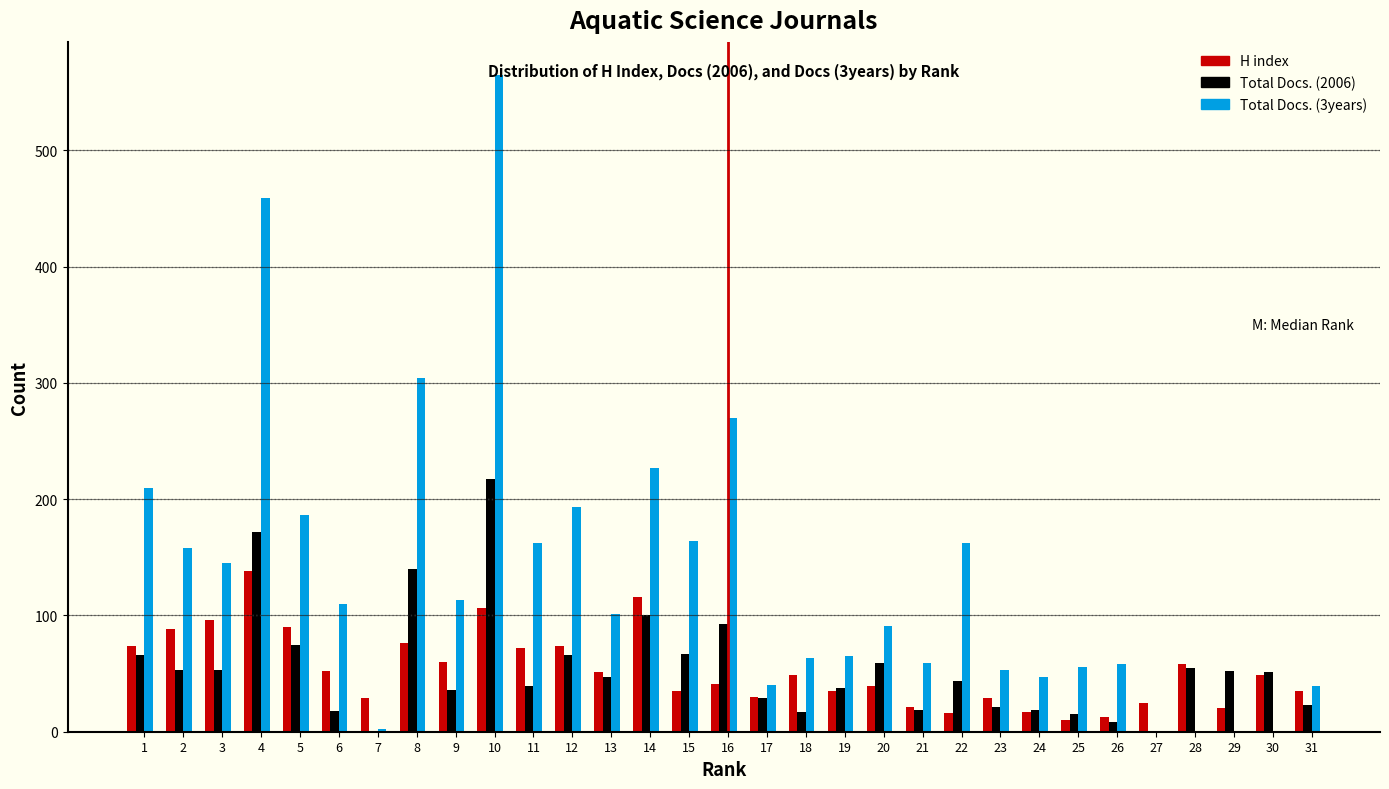

What is the maximum value shown in the chart?

565